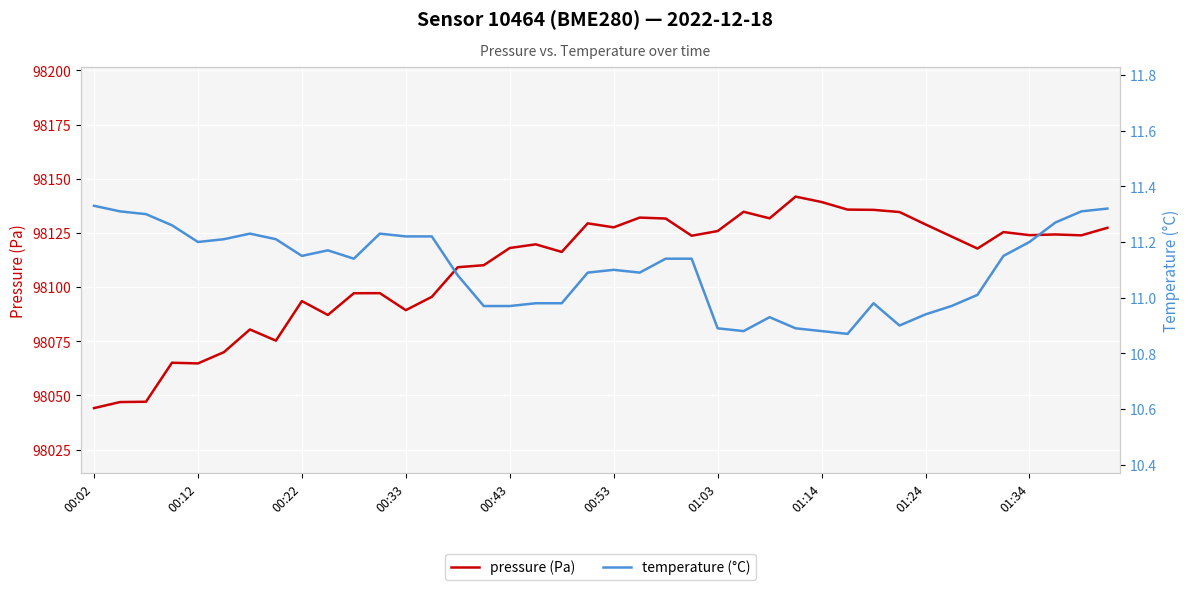

At 13, list the series in order from largest to smallest.

pressure (Pa), temperature (°C)